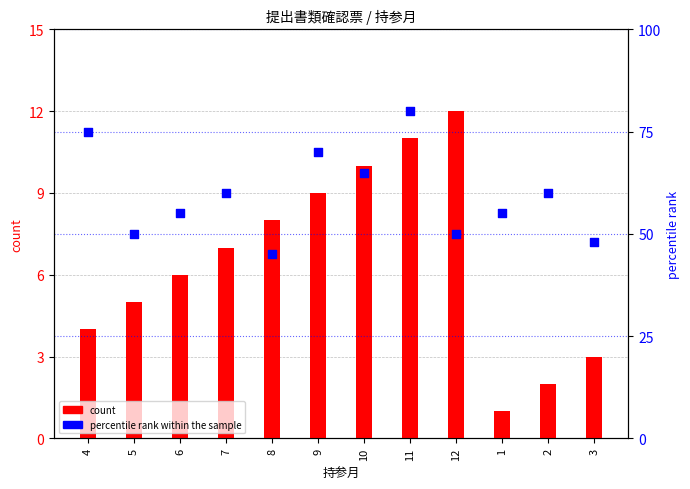

At how many categories does at least one series exceed 48?

10